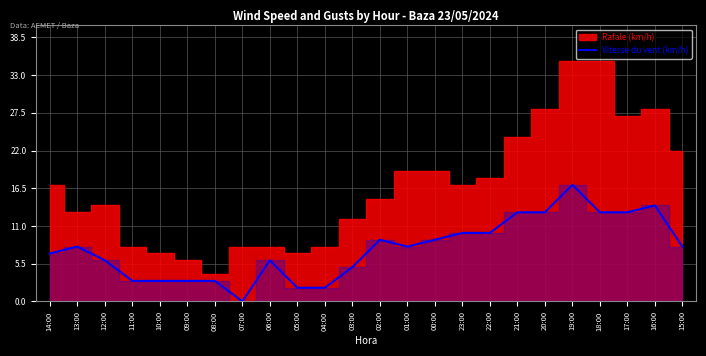

How many lines are shown in the chart?

1